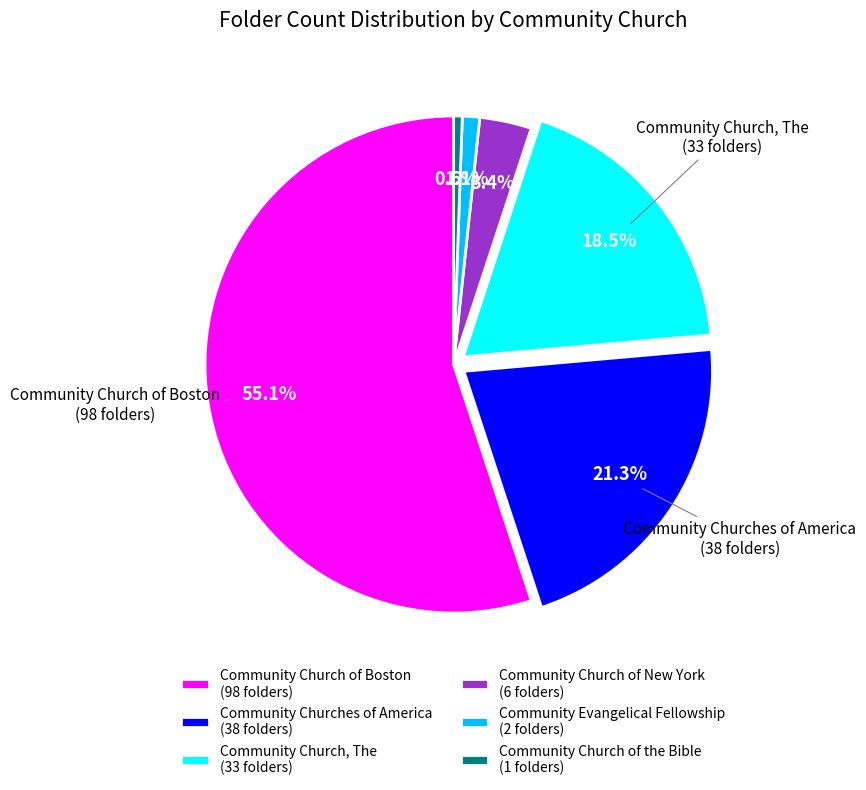

To the nearest percent, what is the average slice percentage?

17%